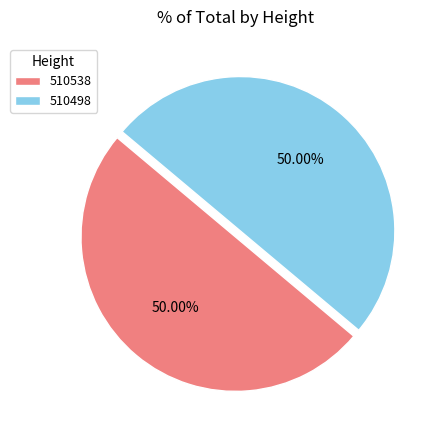

What portion of the pie excludes 510498?

50.0%